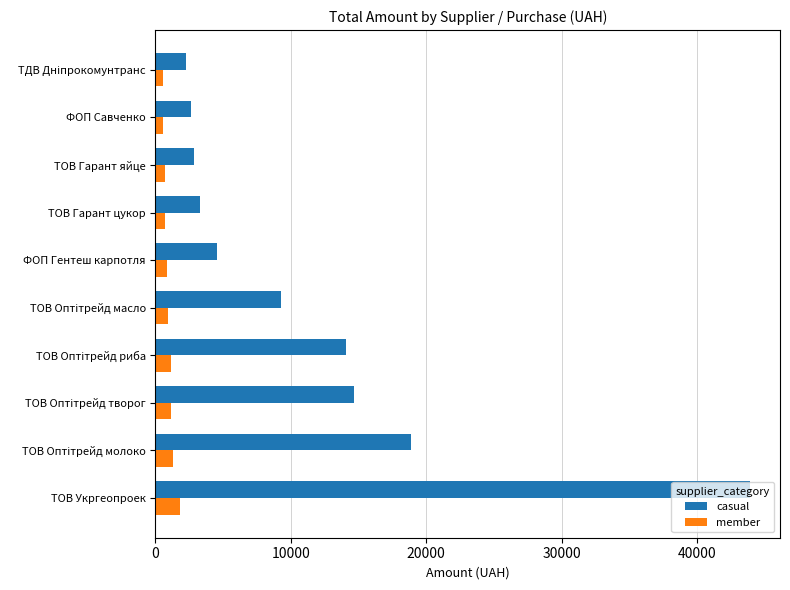

How many values in the casual series are below 9290?

5